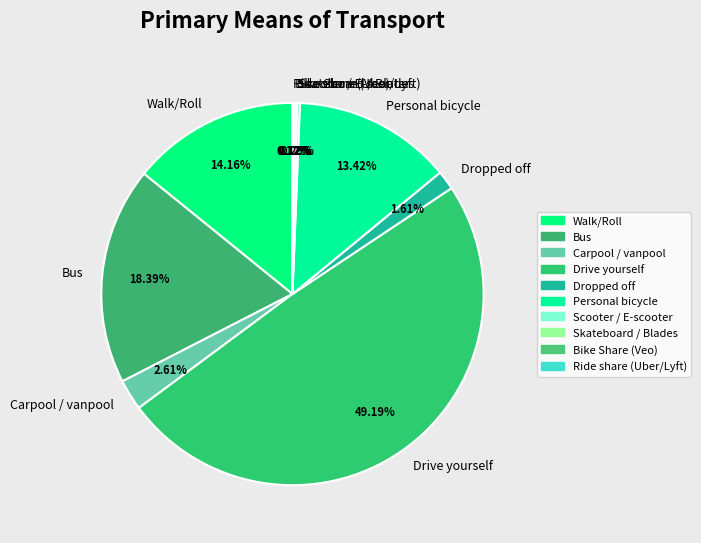

Does Carpool / vanpool account for over 50% of the chart?

No